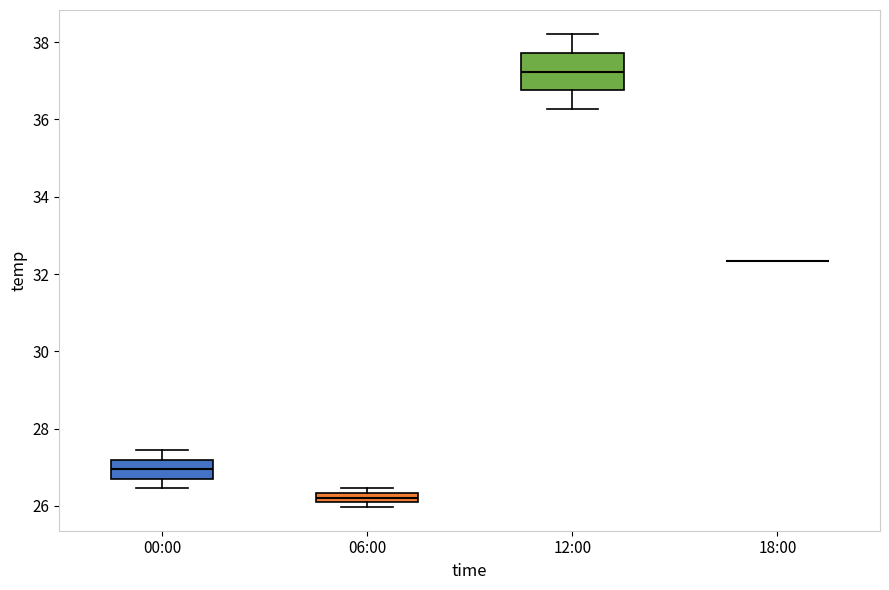

Which box is the tallest, from its lower edge to its upper edge?

12:00